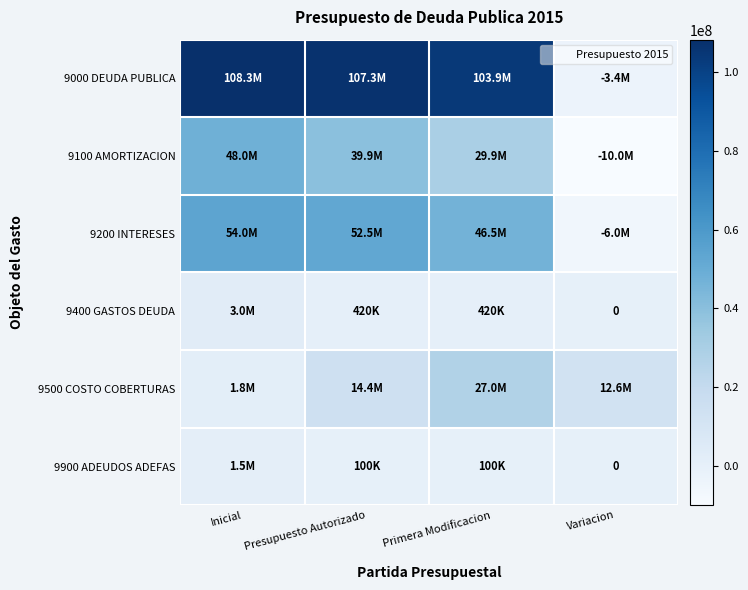

Which category has the lowest value in the 9500 COSTO COBERTURAS series?

Inicial